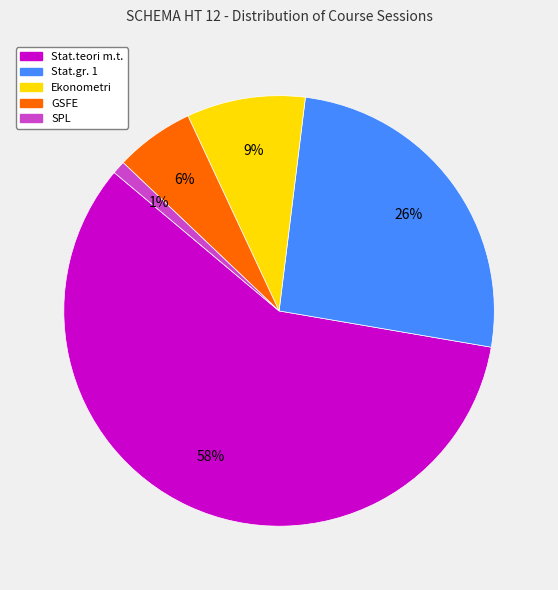

What is the smallest slice in the pie chart?

SPL